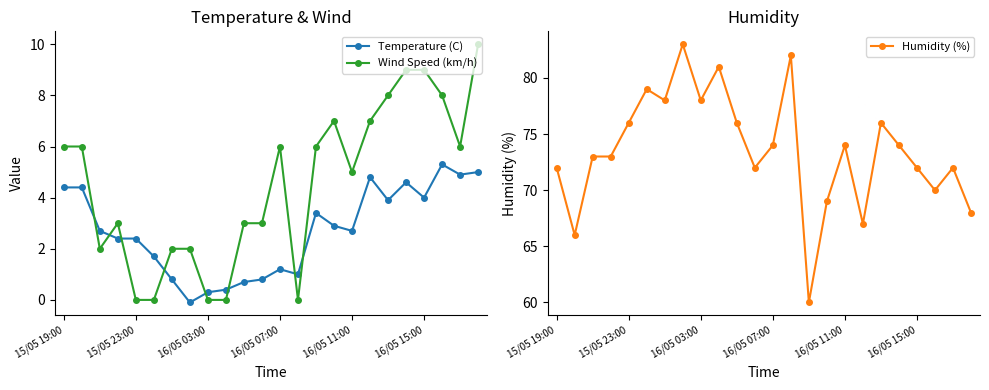

Does the chart have visible grid lines?

No